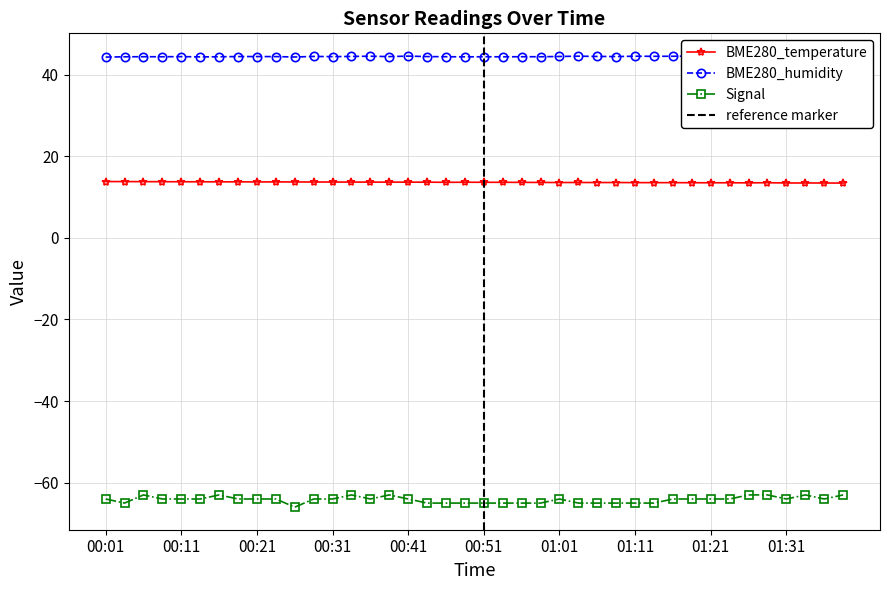

Count the Signal values in the range -65 to -64.

31